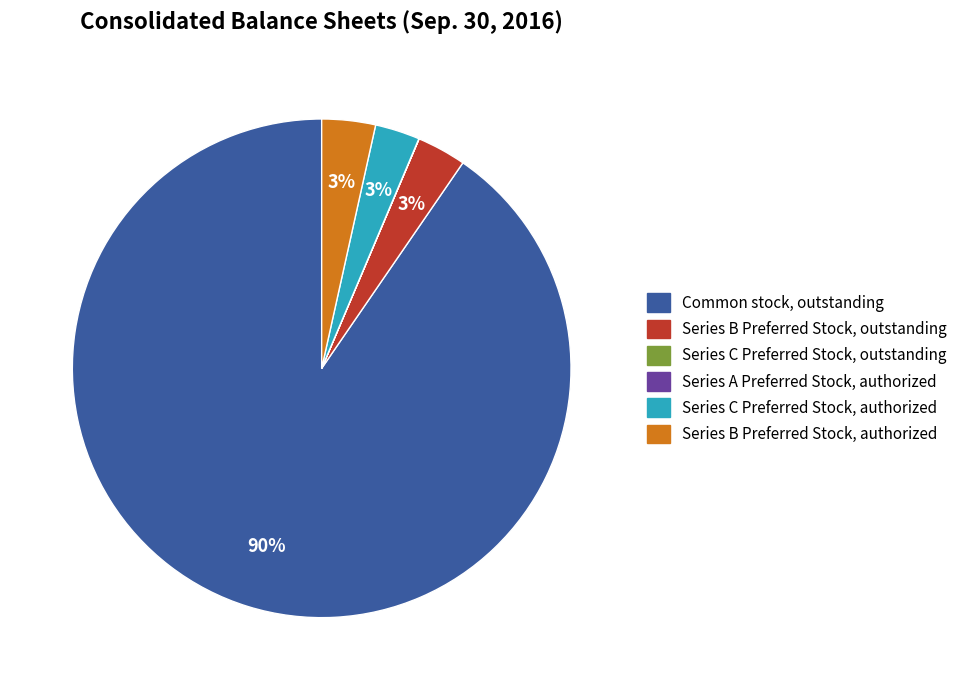

To the nearest percent, what is the average slice percentage?

17%